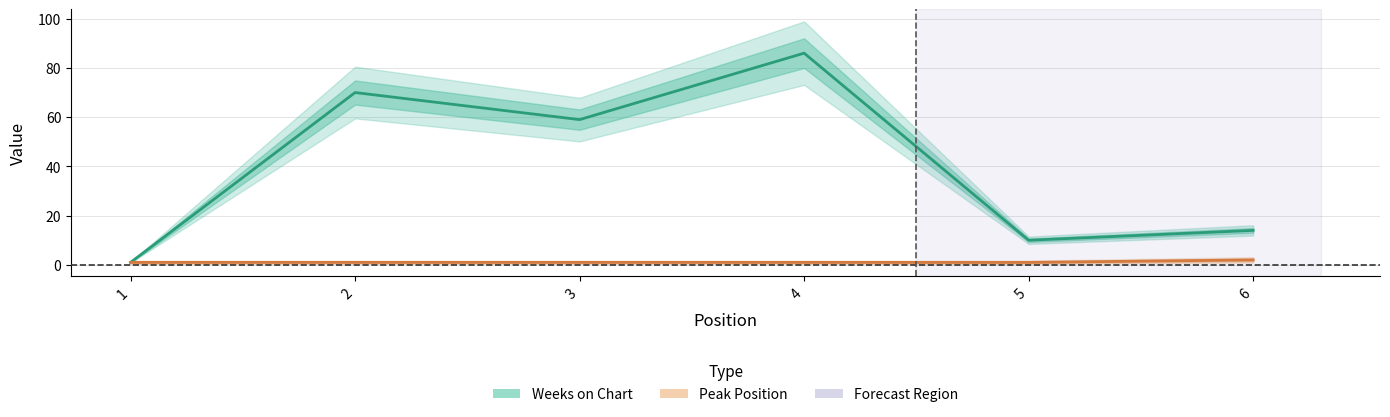

Which series has the largest total across all categories?

Weeks on Chart